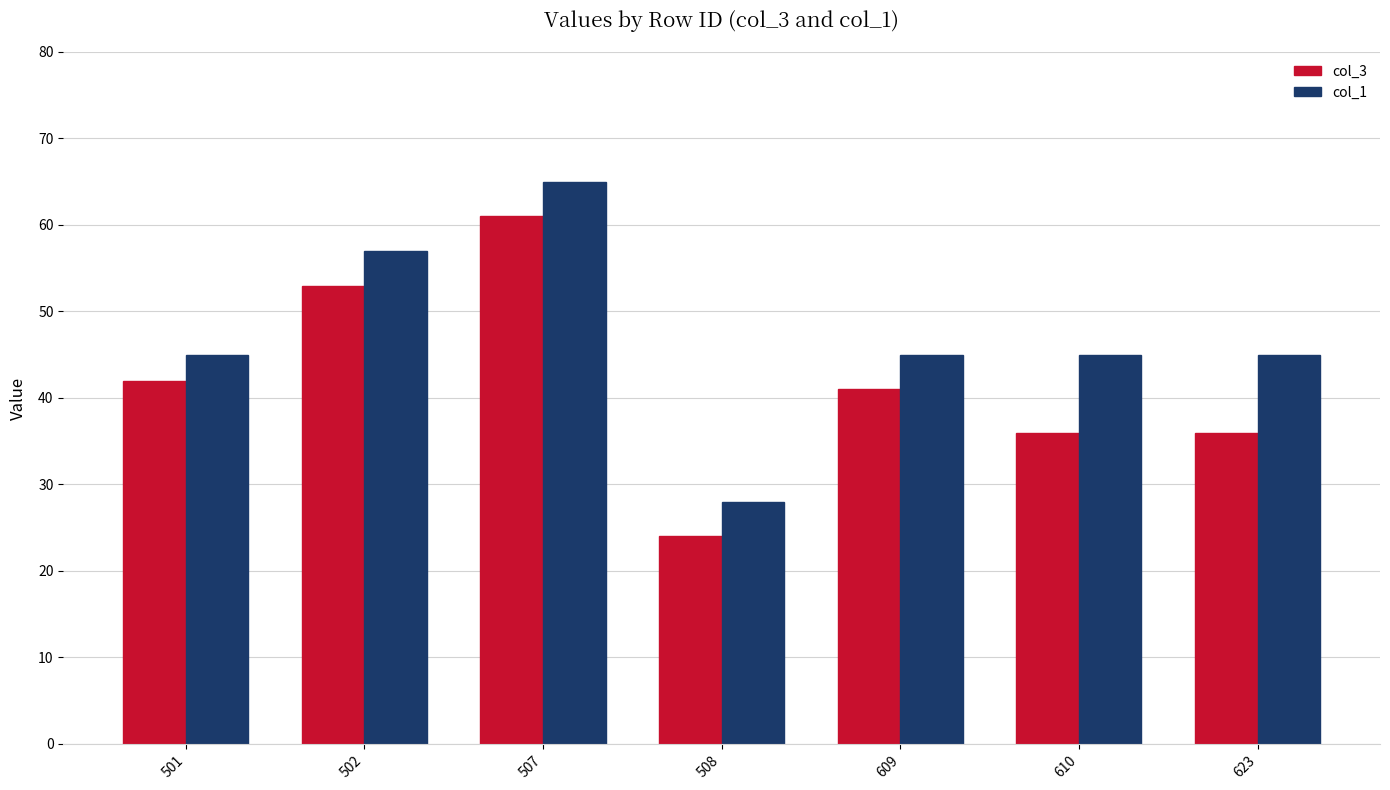

What is the difference between the highest and lowest values at 623?

9